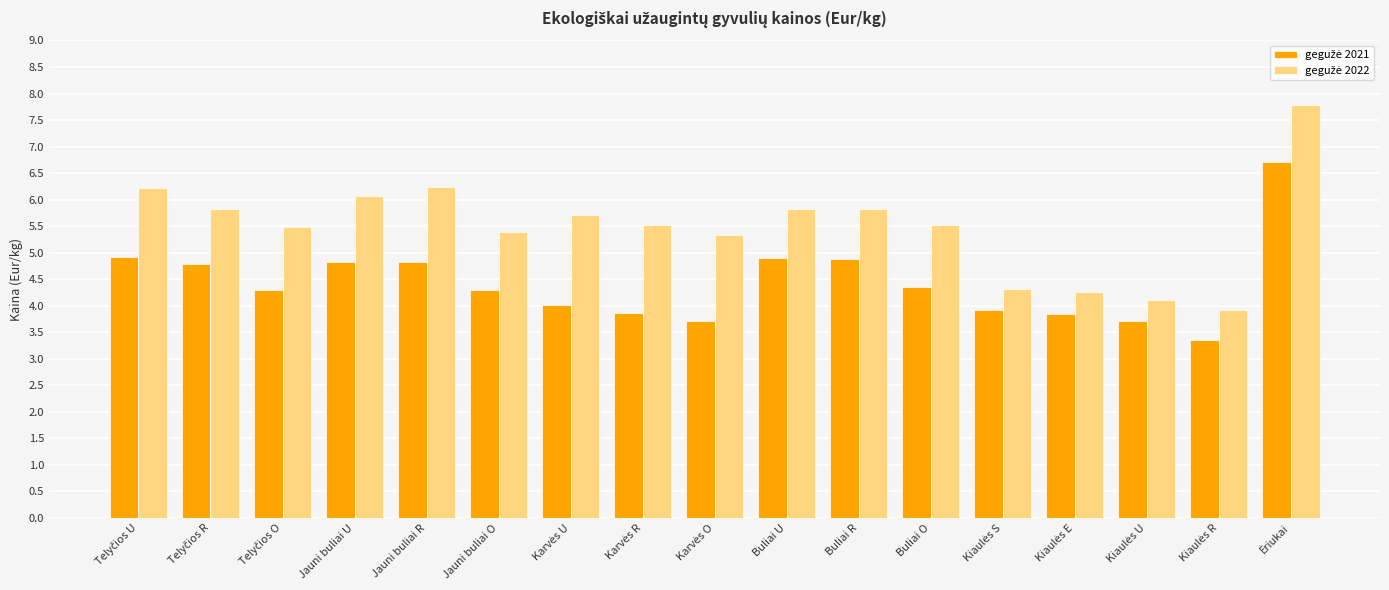

What is the greatest value displayed?

7.8